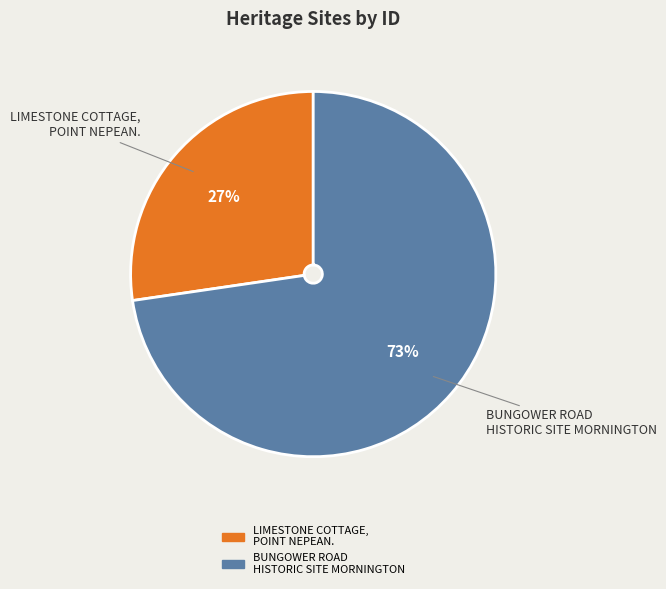

Which slice is the smallest?

LIMESTONE COTTAGE, POINT NEPEAN.